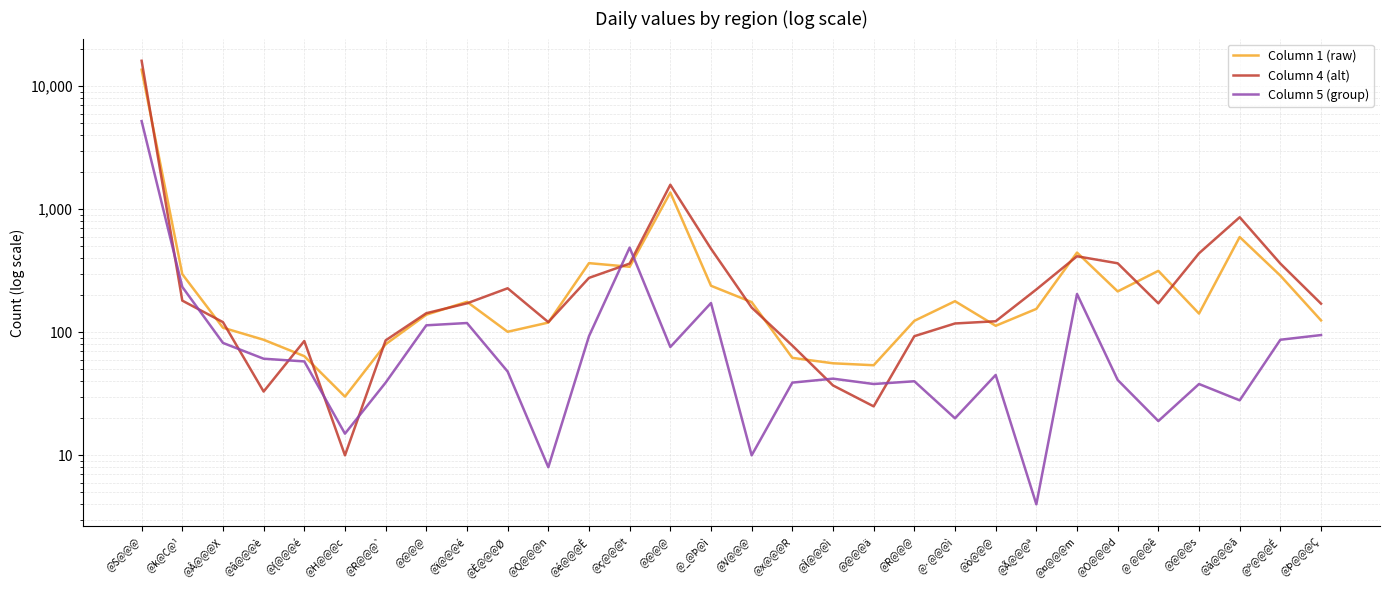

What is the label of the 14th point from the right?

@x@@@R